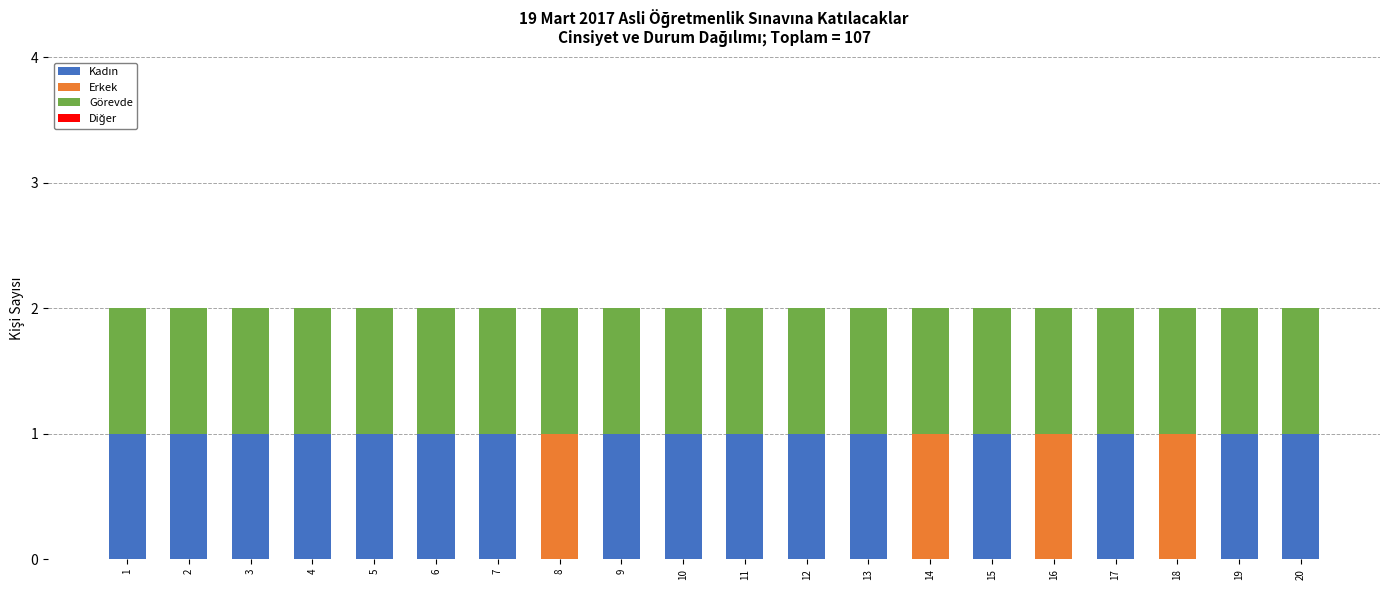

Does the chart contain stacked bars?

Yes